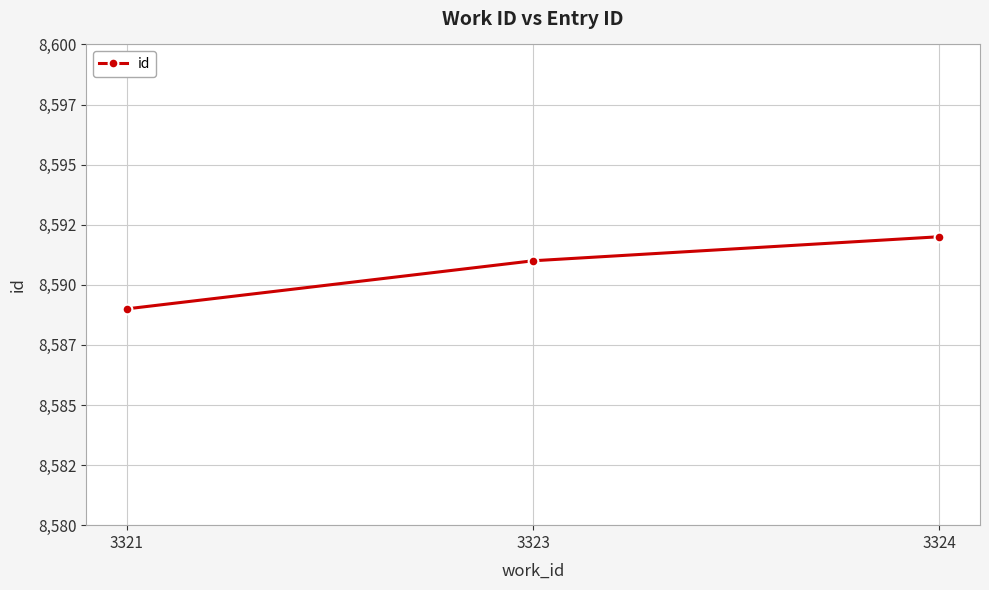

What is the change in value from 3323 to 3324?

+1